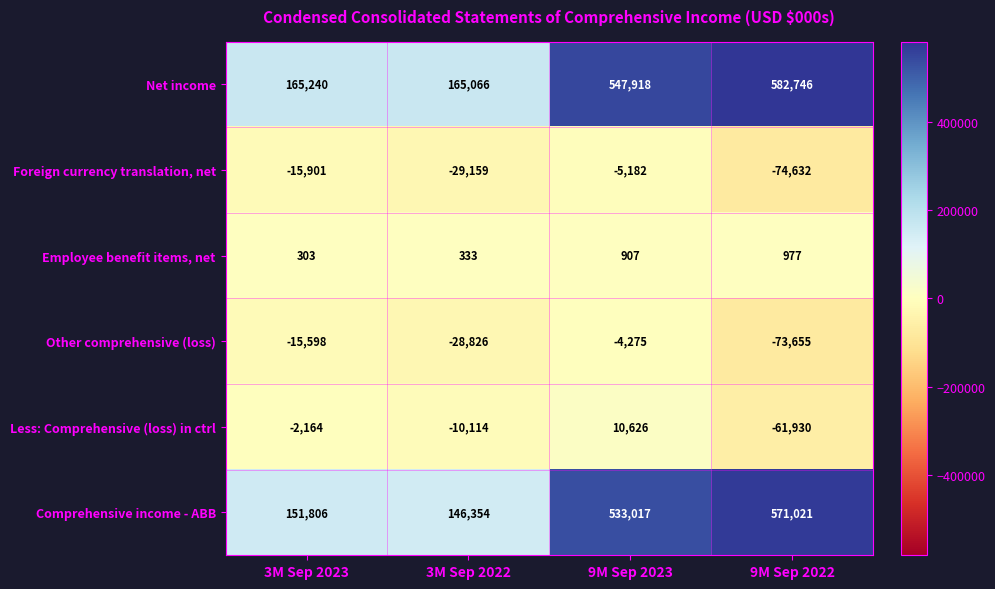

Count the Less: Comprehensive (loss) in ctrl values in the range -10114 to 10626.

3